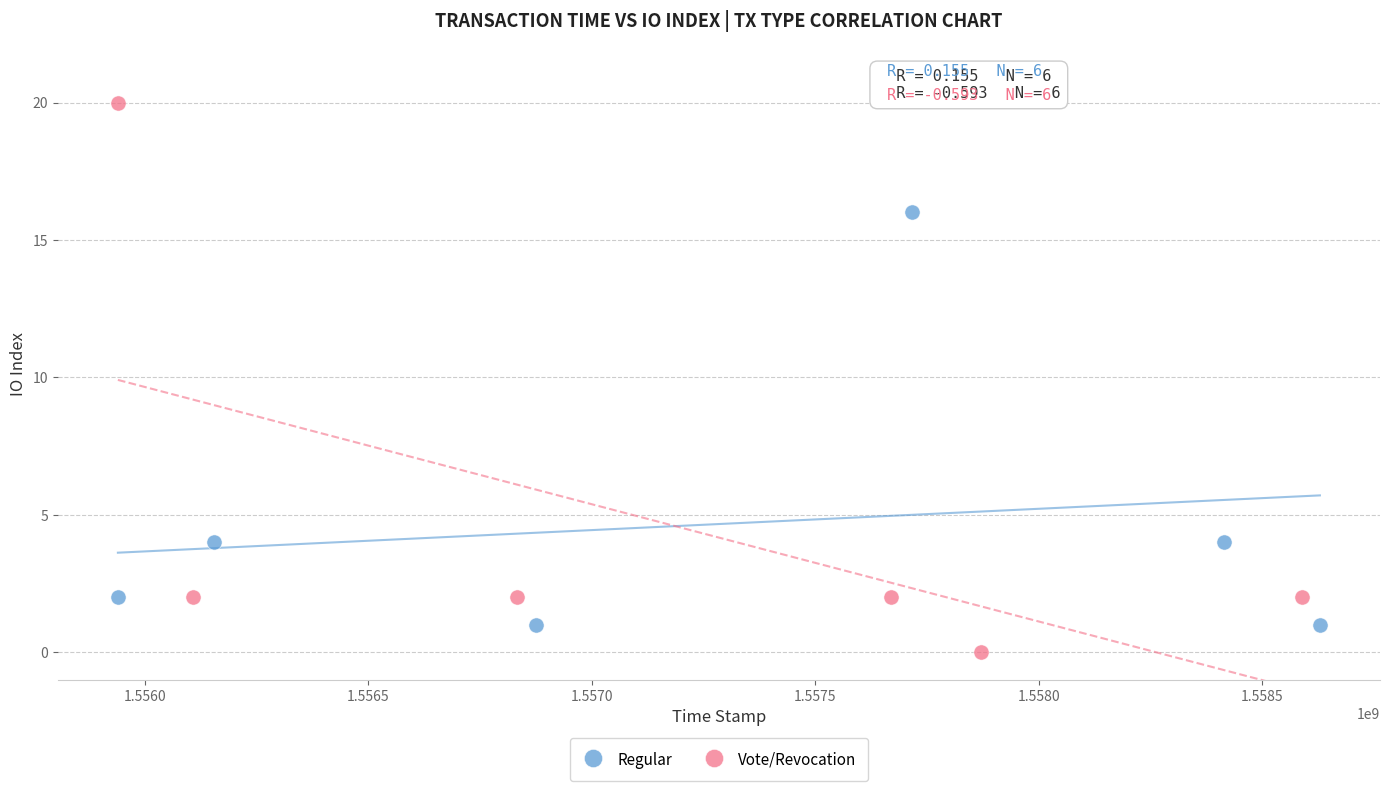

What are all the series names shown in the legend?

Regular, Vote/Revocation